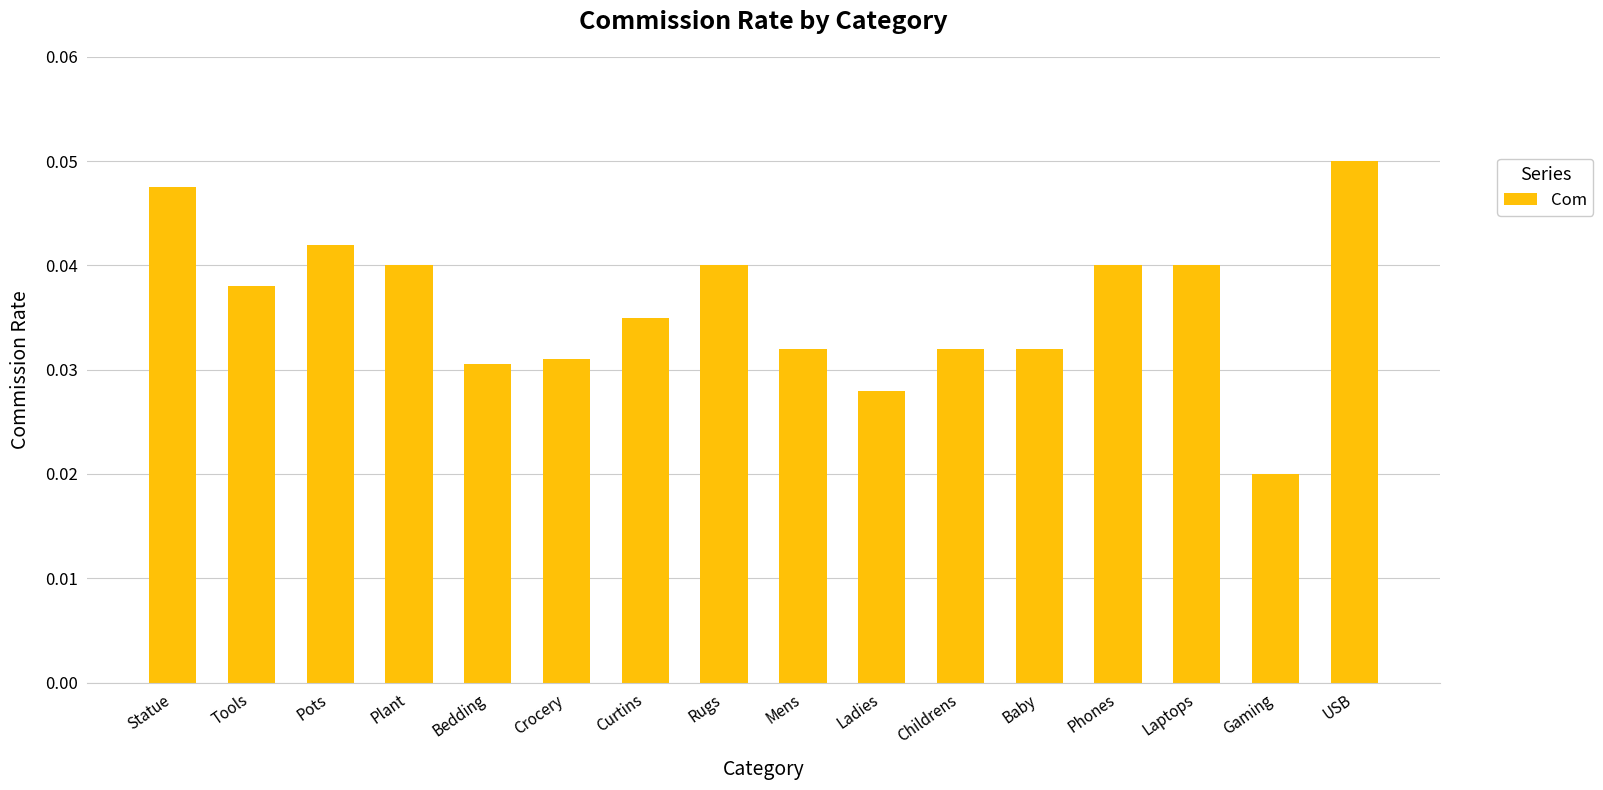

How many data points does each series have?

16